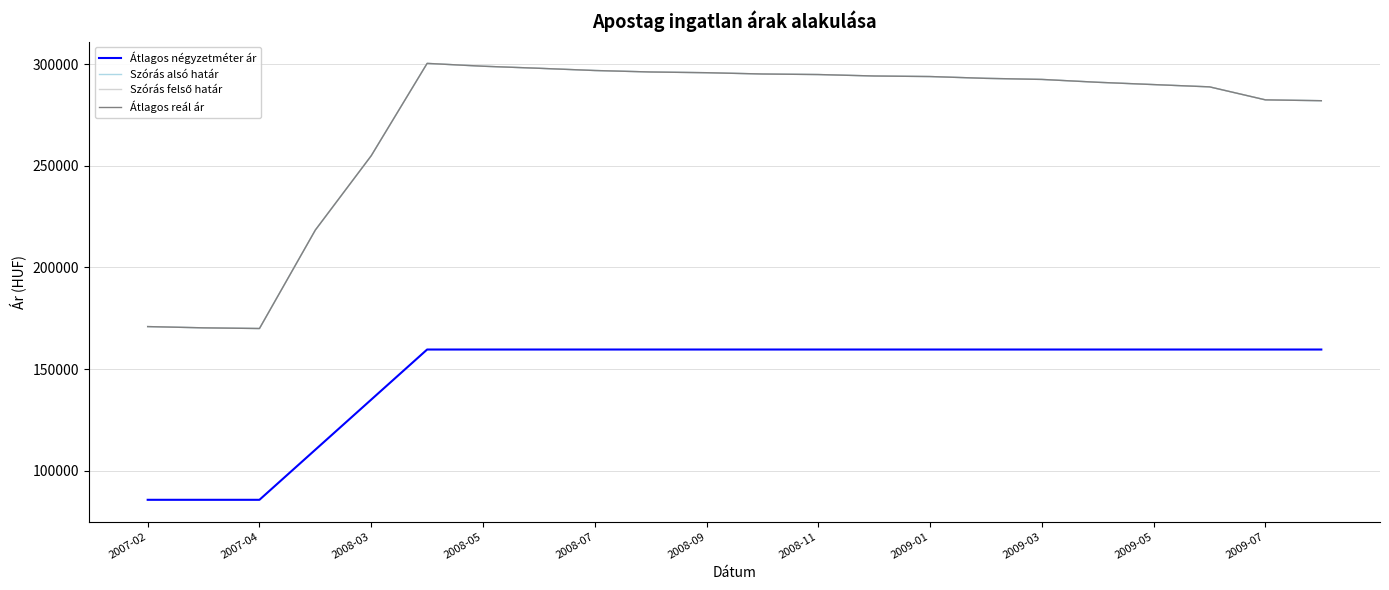

What is the smallest value displayed?

85714